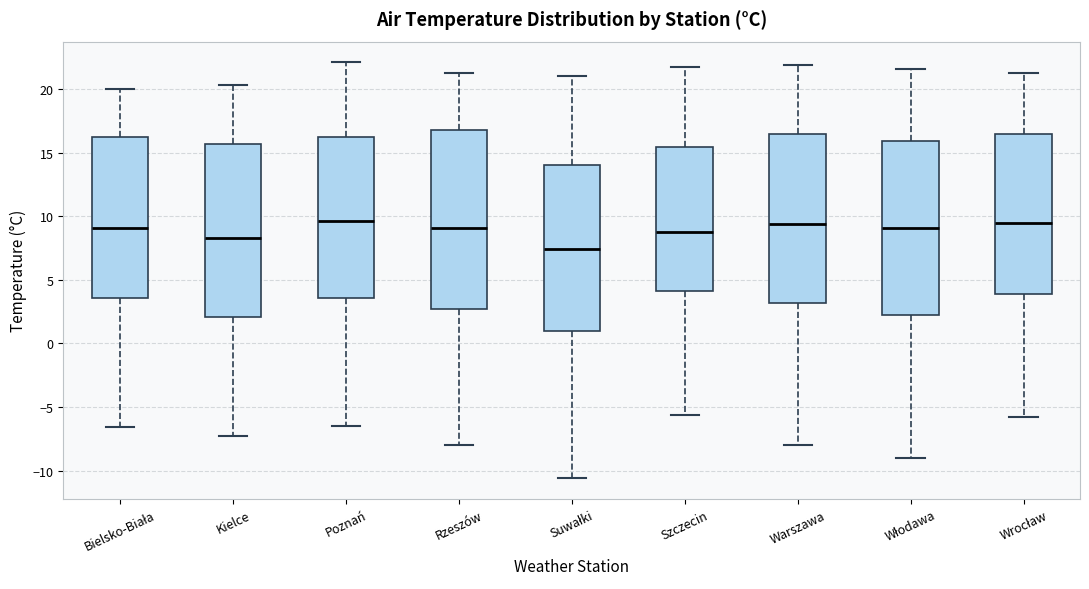

Which box has the lowest median line?

Suwałki